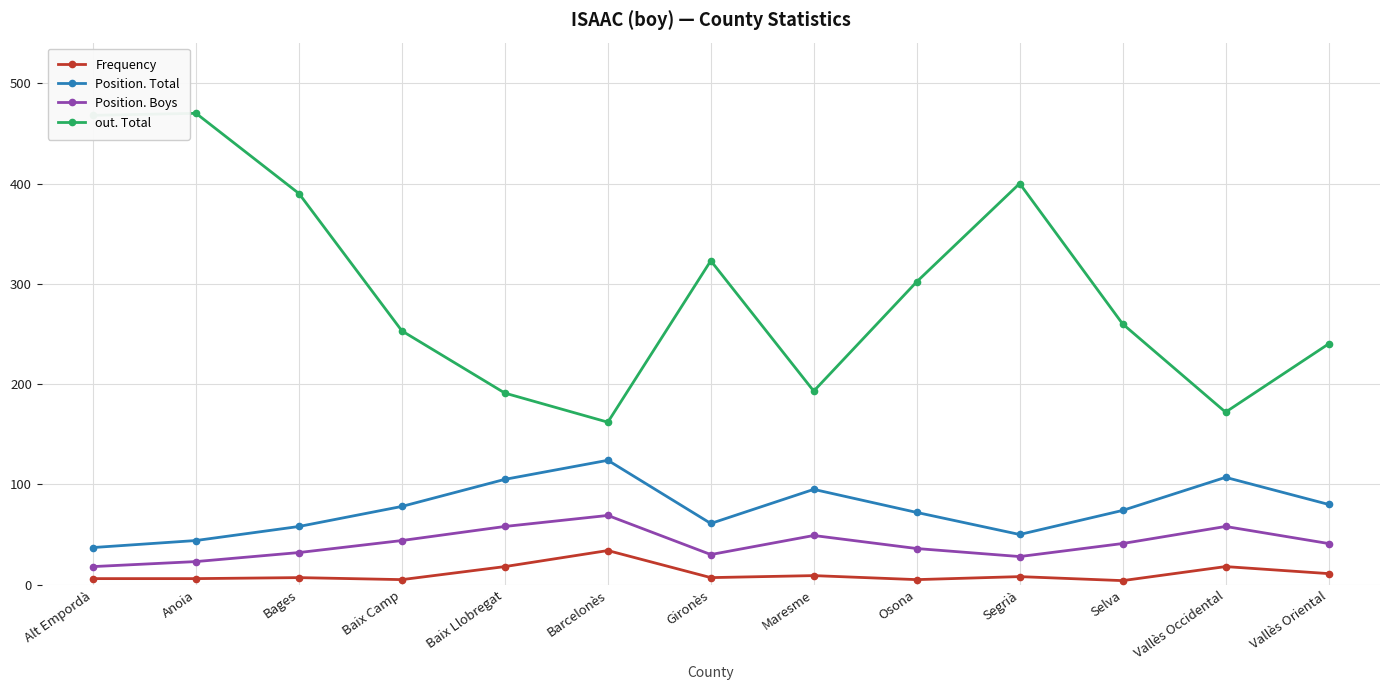

True or false: Frequency has more than 0 interior local peaks.

True